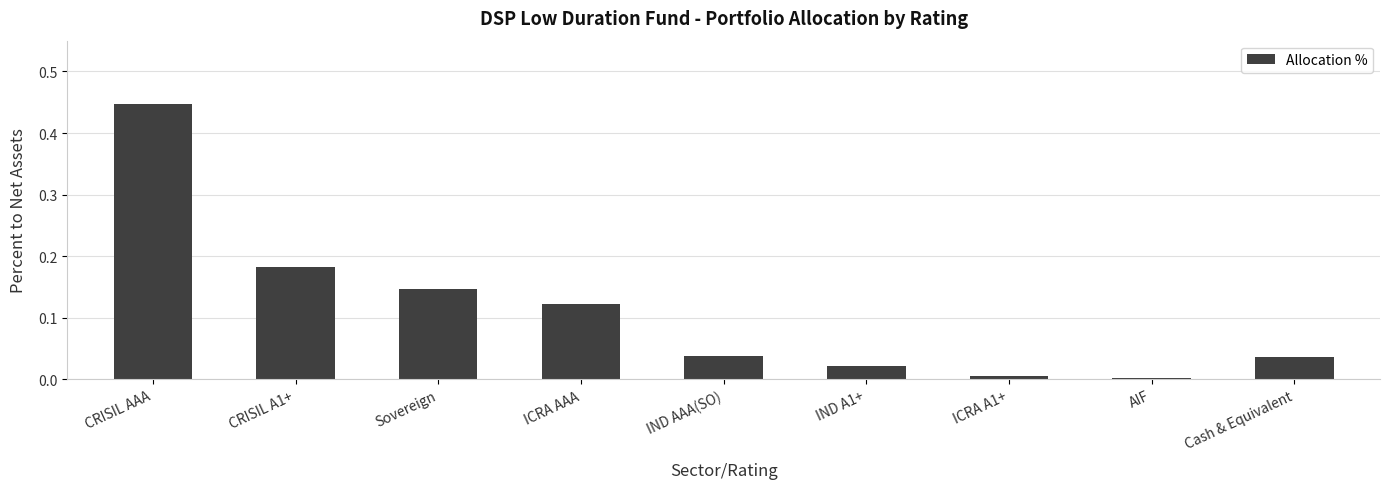

What is the label of the 3rd bar from the right?

ICRA A1+